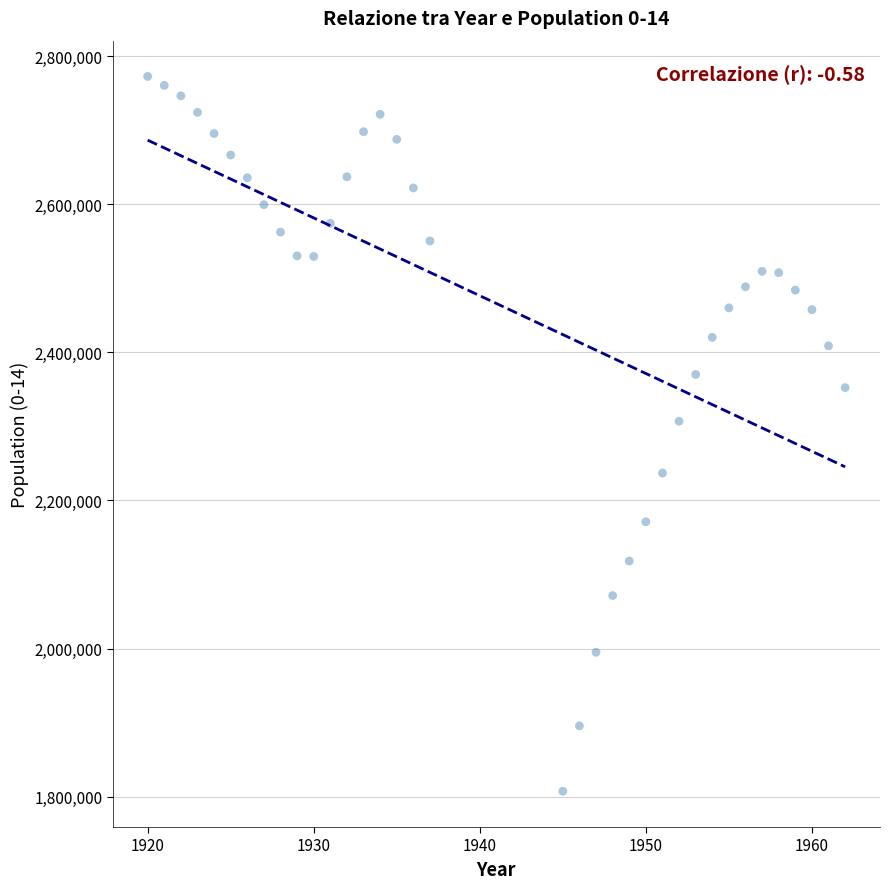

What is the range of X values (max minus min)?

42